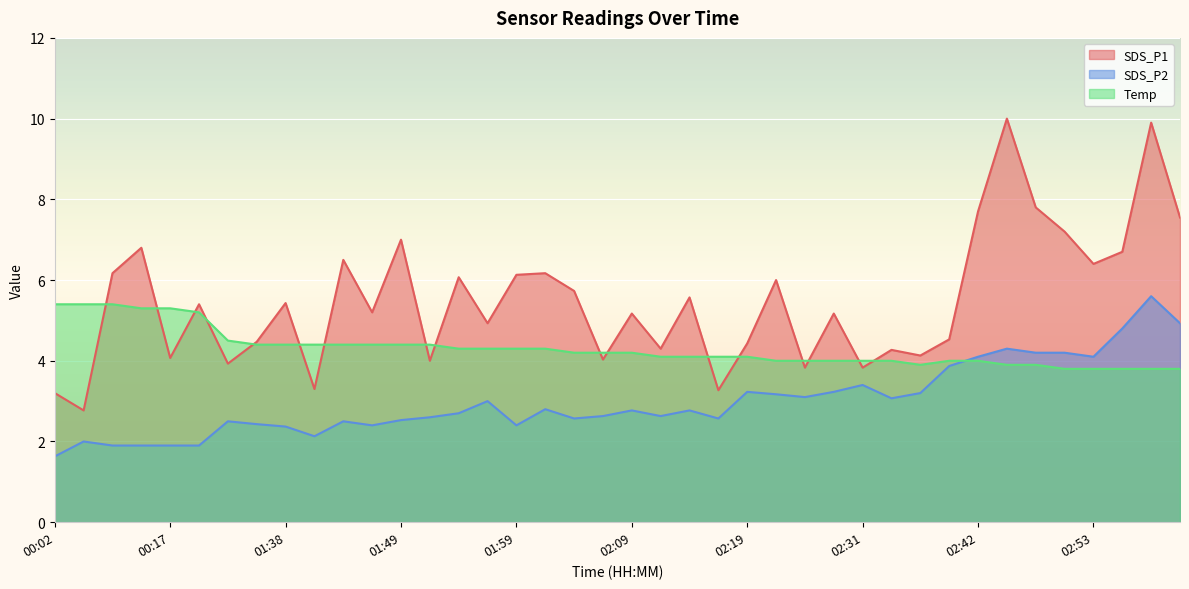

What value does the Temp series have at 00:12?

5.4